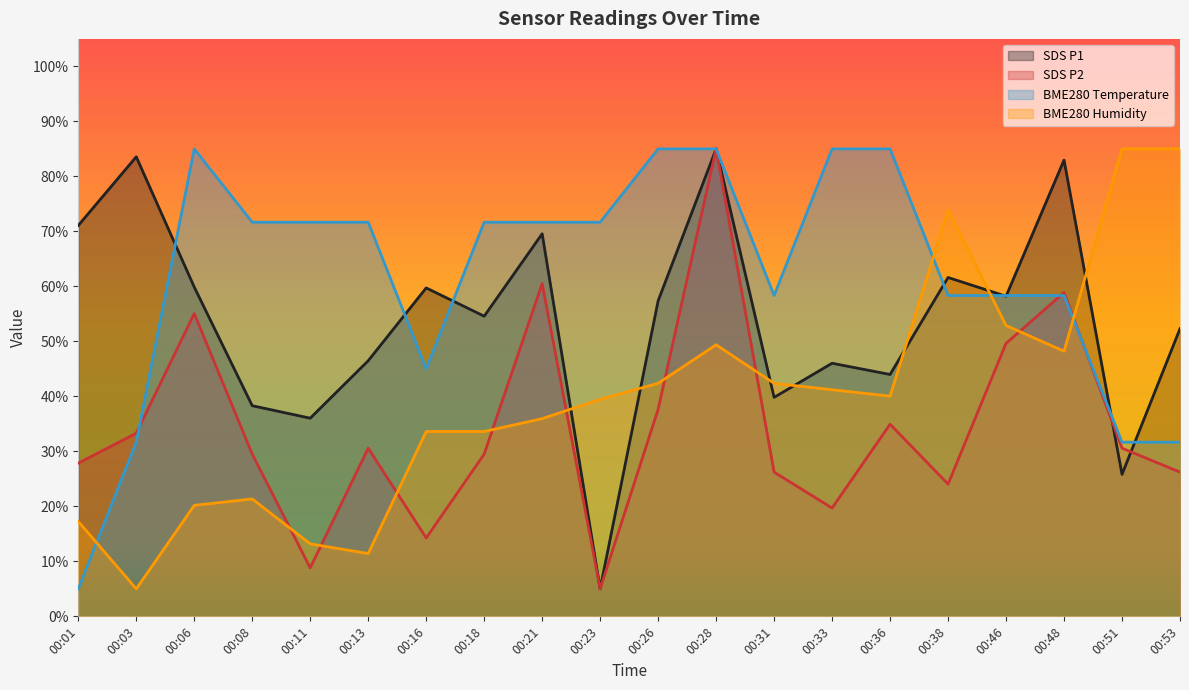

The value of SDS_P1 at 00:28 is 118.8. True or false?

False